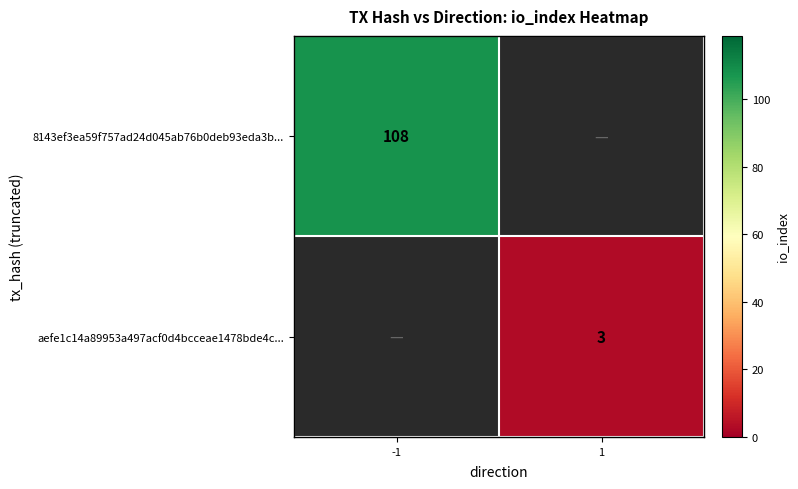

Is it true that 8143ef3ea59f757ad24d045ab76b0deb93eda3b... equals 175 at -1?

False